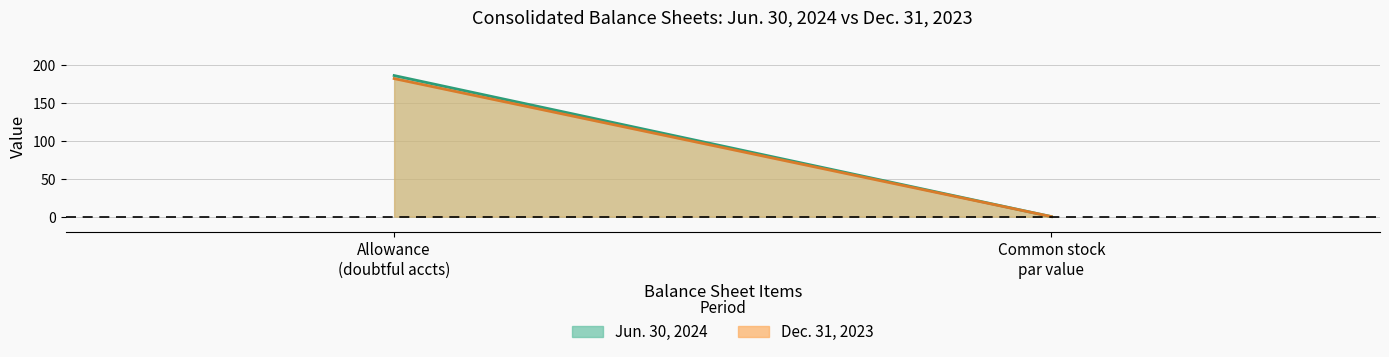

What is the smallest value displayed?

0.1